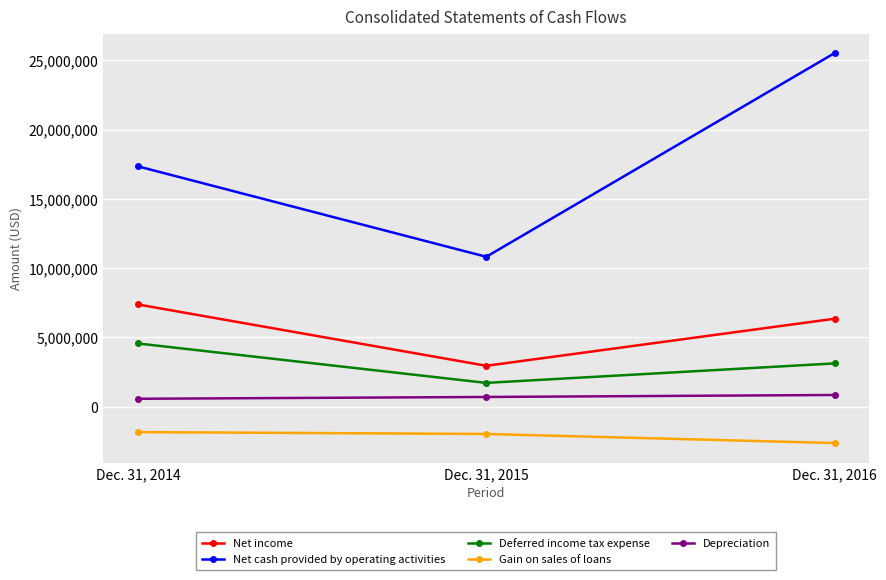

What is the difference between the Gain on sales of loans values at Dec. 31, 2016 and Dec. 31, 2015?

654000